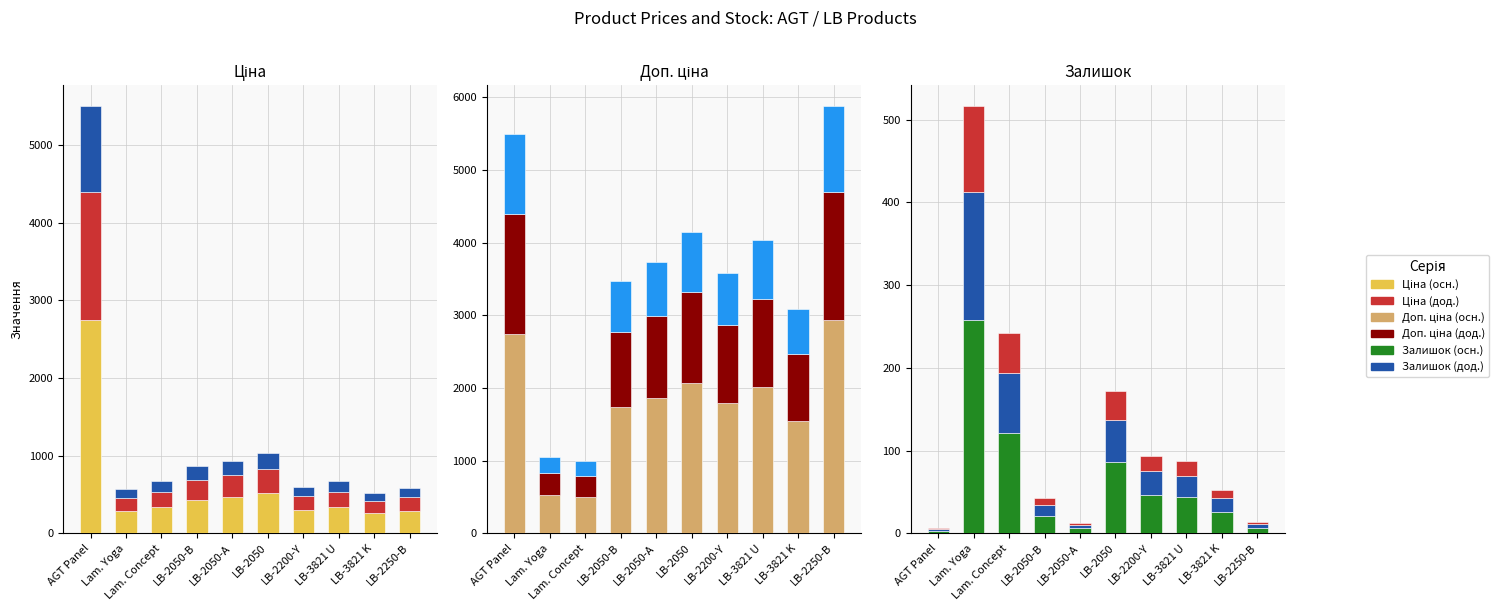

What is the difference between the maximum and second lowest values in the Доп. ціна series?

2412.3